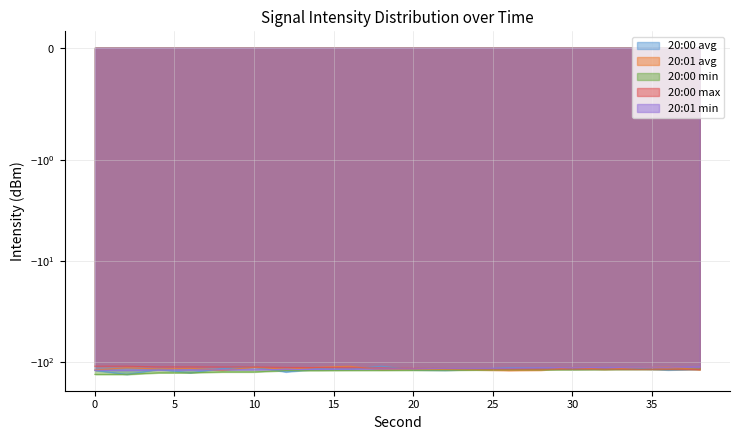

Between 28 and 0, which is larger?

28